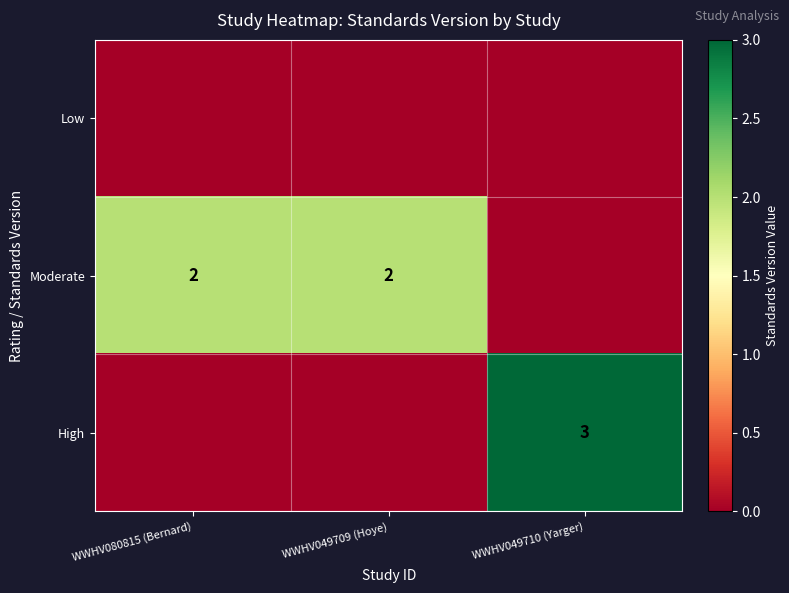

The Moderate series shows 2 at WWHV080815 (Bernard). True or false?

True